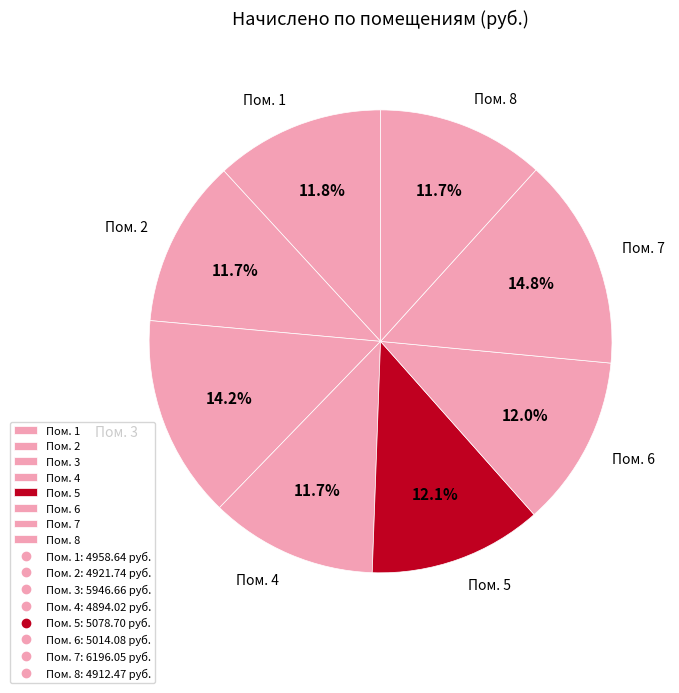

What is the ratio of the value at Пом. 2 to the value at Пом. 4?

1.0